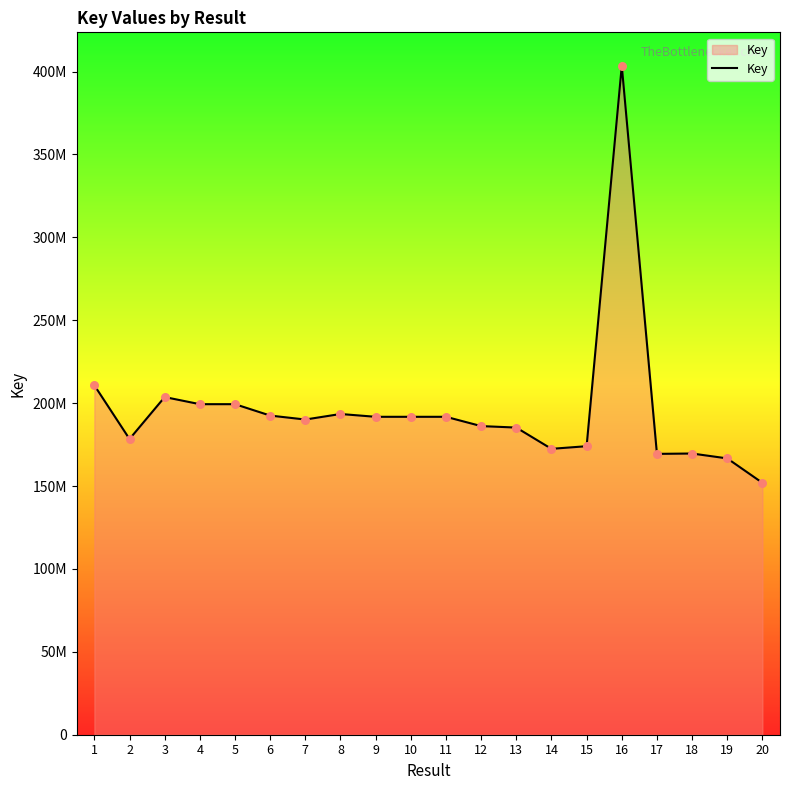

Does the chart have visible grid lines?

No